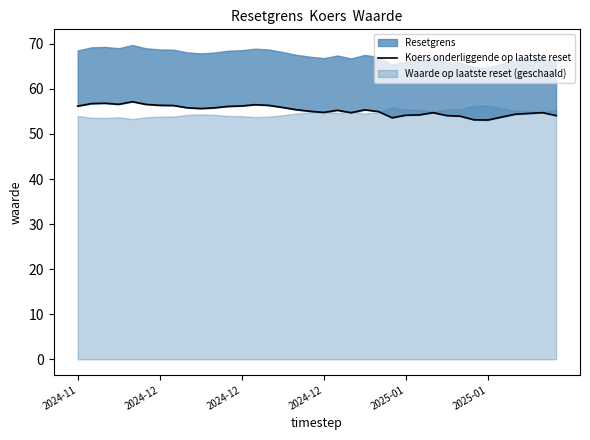

What is the change in value from 8 to 15?

+0.1